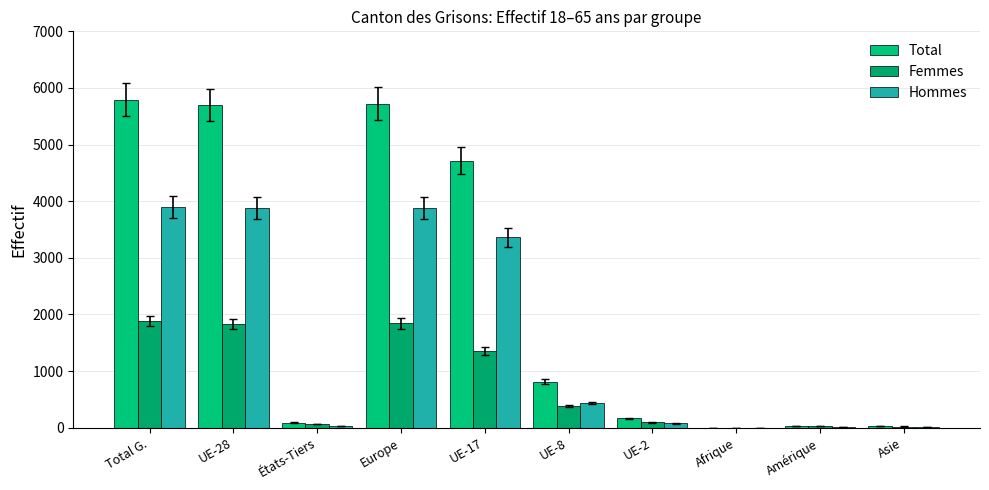

Reading left to right, transcribe all the data shown in this chart.

Total: Total G.=5790	UE-28=5701	États-Tiers=89	Europe=5722	UE-17=4718	UE-8=810	UE-2=170	Afrique=2	Amérique=31	Asie=32
Femmes: Total G.=1885	UE-28=1826	États-Tiers=59	Europe=1841	UE-17=1354	UE-8=377	UE-2=94	Afrique=1	Amérique=22	Asie=20
Hommes: Total G.=3905	UE-28=3875	États-Tiers=30	Europe=3881	UE-17=3364	UE-8=433	UE-2=76	Afrique=1	Amérique=9	Asie=12